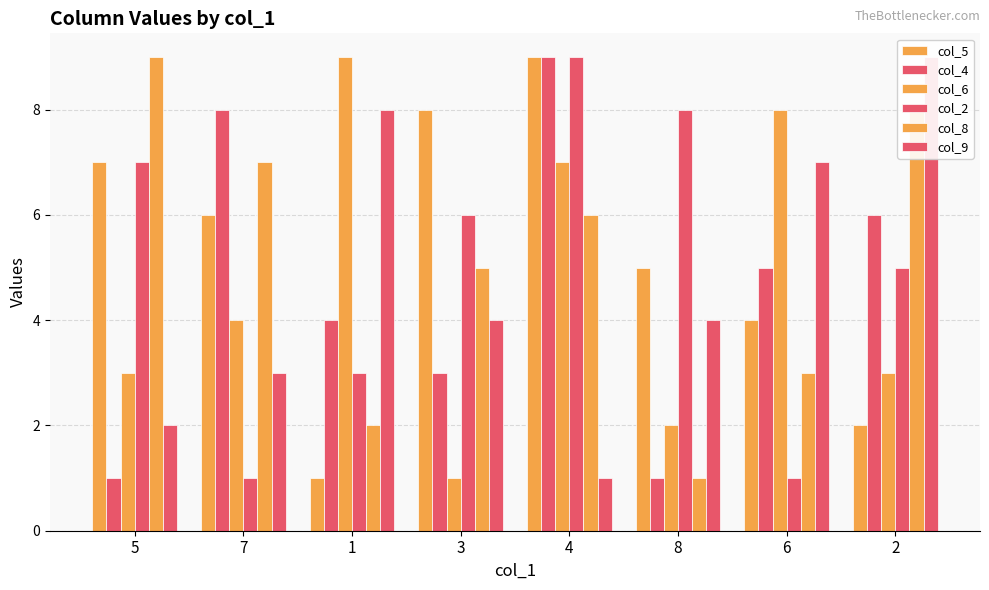

Reading left to right, list all the values displayed in this chart.

col_5: 7	6	1	8	9	5	4	2
col_4: 1	8	4	3	9	1	5	6
col_6: 3	4	9	1	7	2	8	3
col_2: 7	1	3	6	9	8	1	5
col_8: 9	7	2	5	6	1	3	8
col_9: 2	3	8	4	1	4	7	9